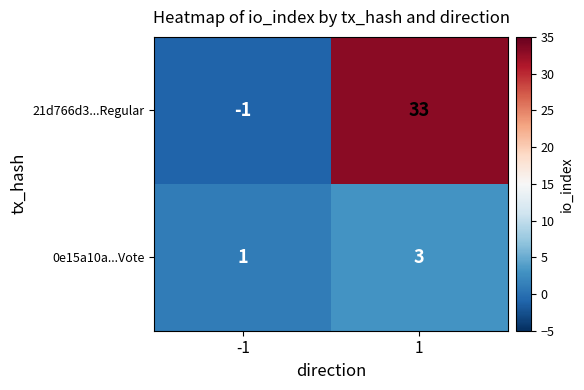

Which series has the largest total across all categories?

21d766d3...Regular